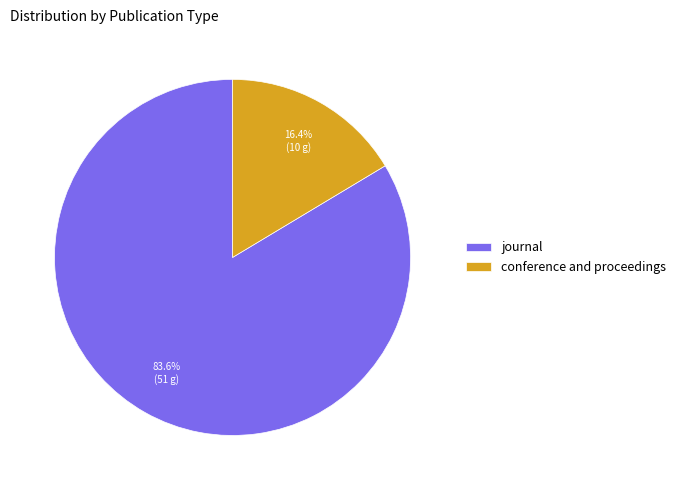

What is the ratio of the value at journal to the value at conference and proceedings?

5.1